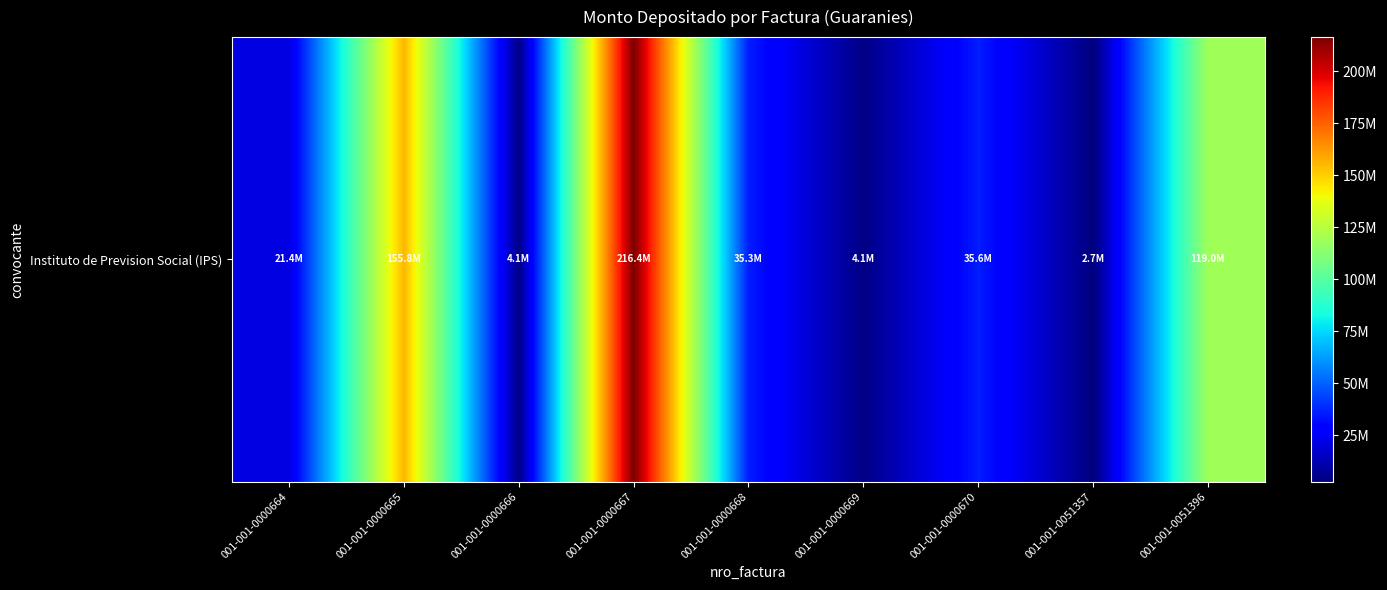

What is the difference between the maximum and minimum values?

213692602